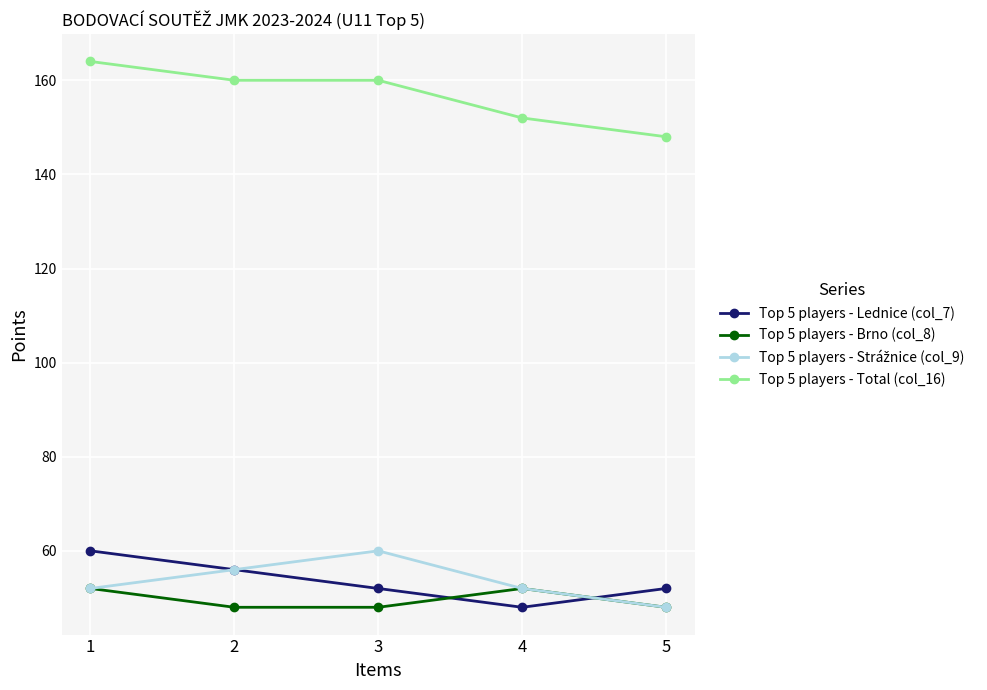

What is the value of the Top 5 players - Total (col_16) point at the 1st from the left?

164